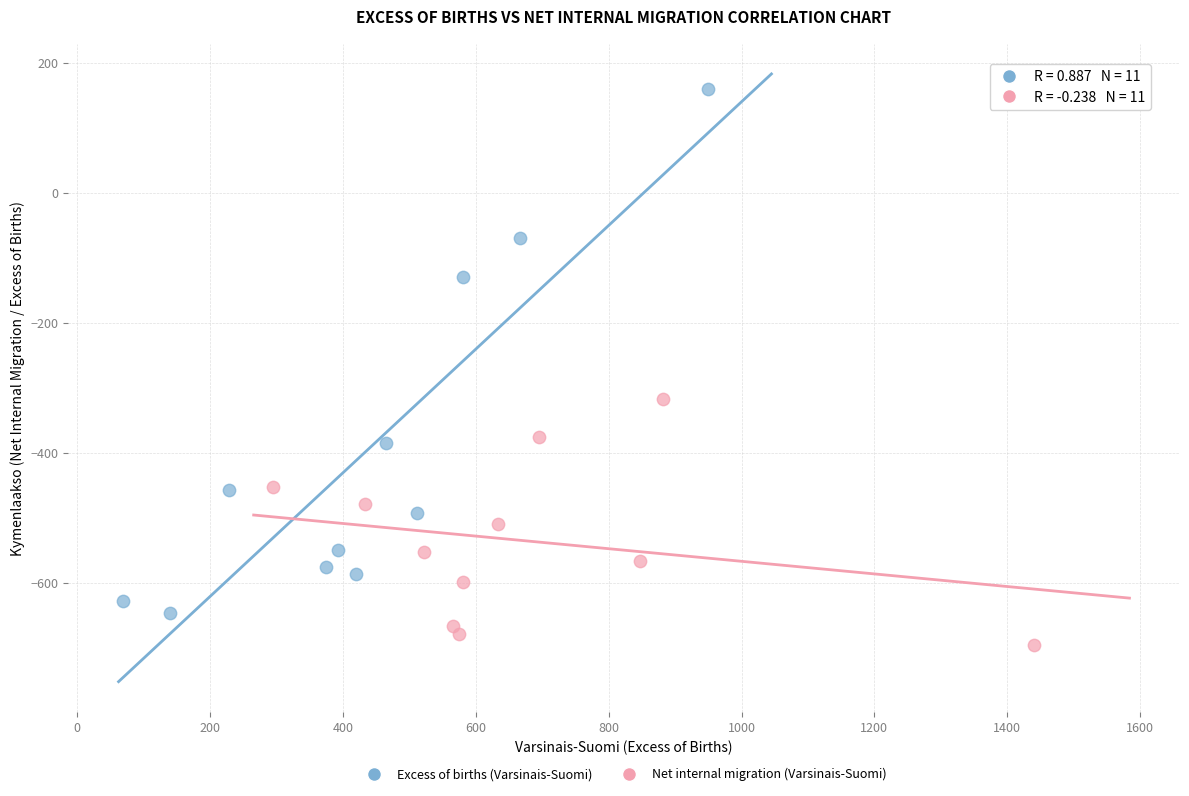

Which series contains the highest Y value?

Excess of births (Varsinais-Suomi)